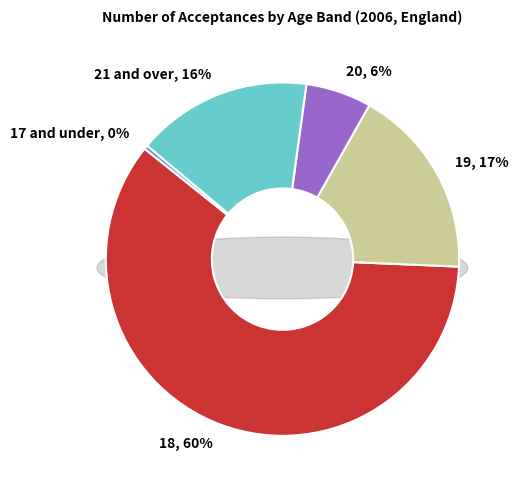

To the nearest percent, what is the combined percentage of 18 and 21 and over?

76%